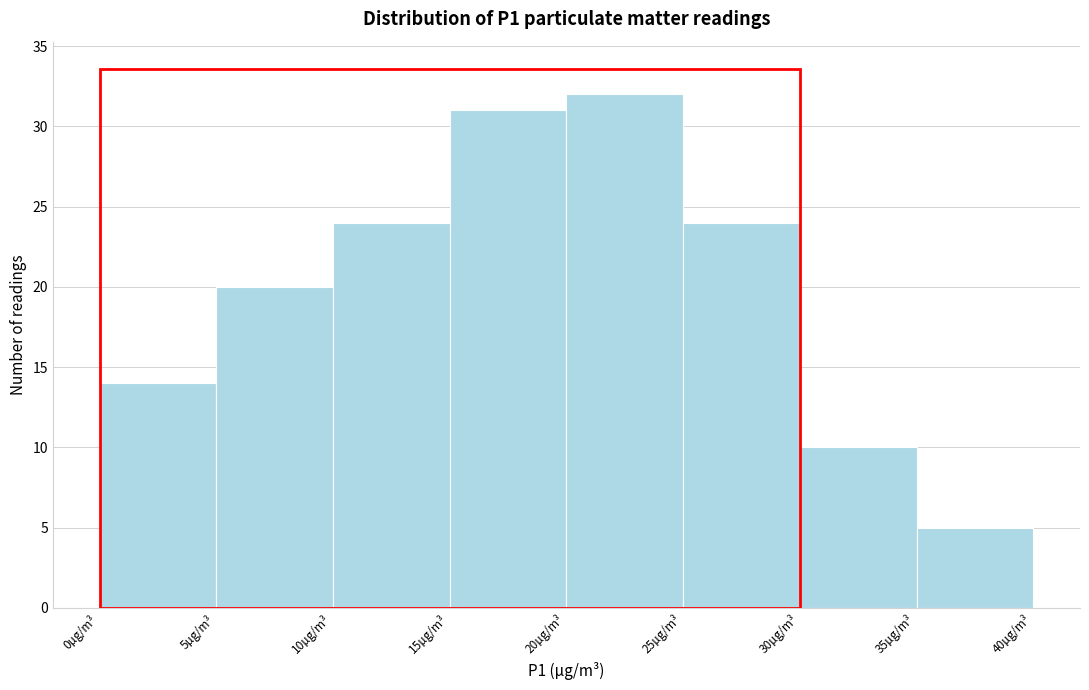

What is the height of the bar covering 15 to 20 on the x-axis? The values are not printed on the chart, so give them approximately, as read against the axis.

31